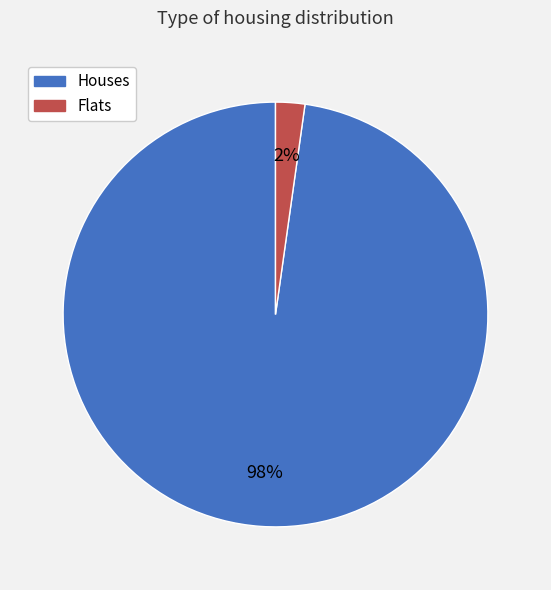

To the nearest percent, what portion does Flats represent?

2%